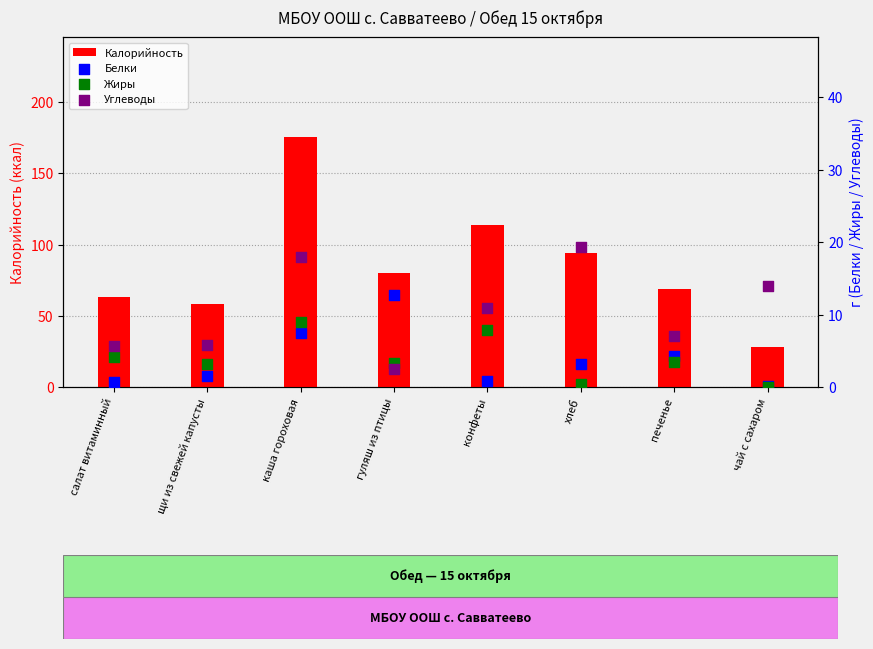

What are all the series names shown in the legend?

Калорийность, Белки, Жиры, Углеводы